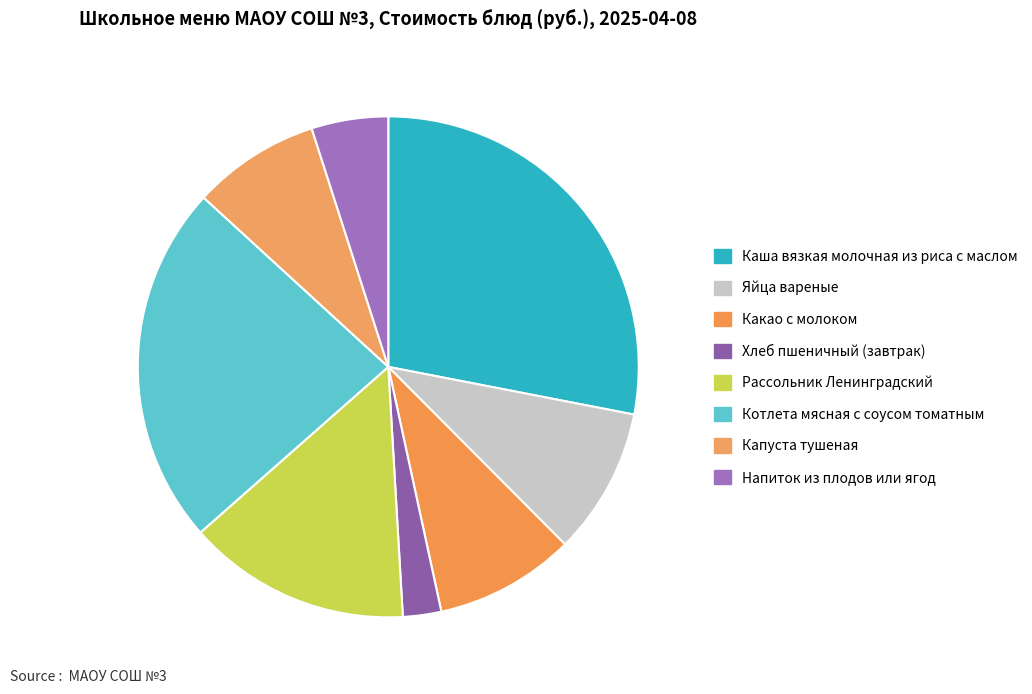

What is the largest slice in the pie chart?

Каша вязкая молочная из риса с маслом